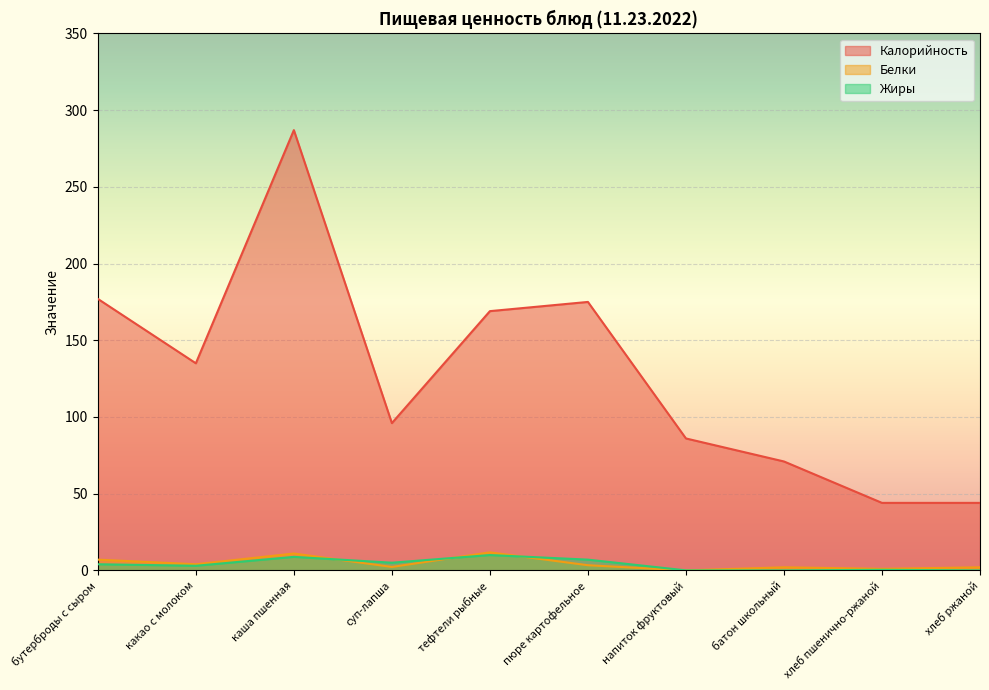

Read the Белки value at хлеб ржаной.

2.0